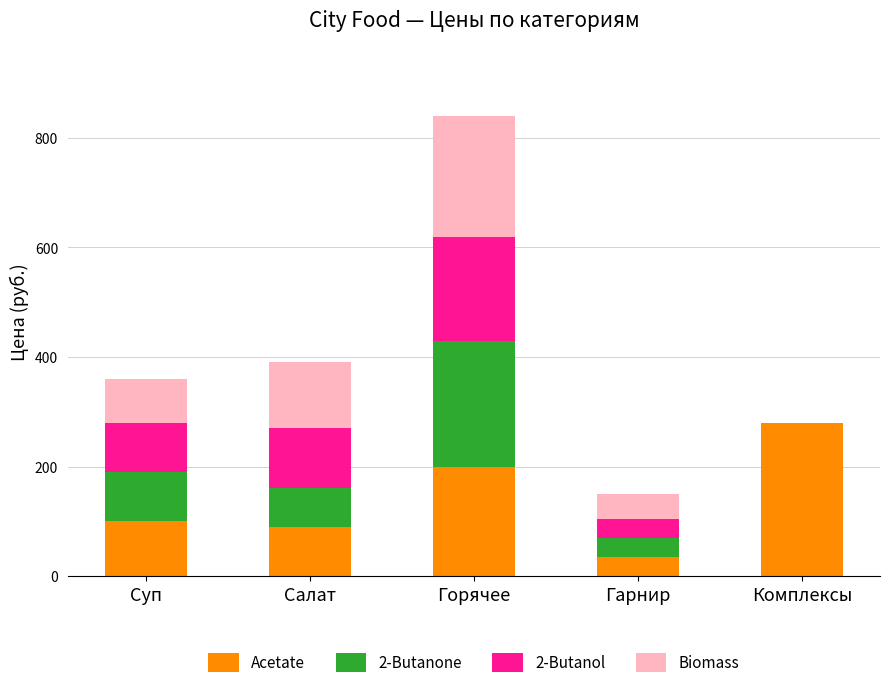

What is the maximum value for Acetate?

280